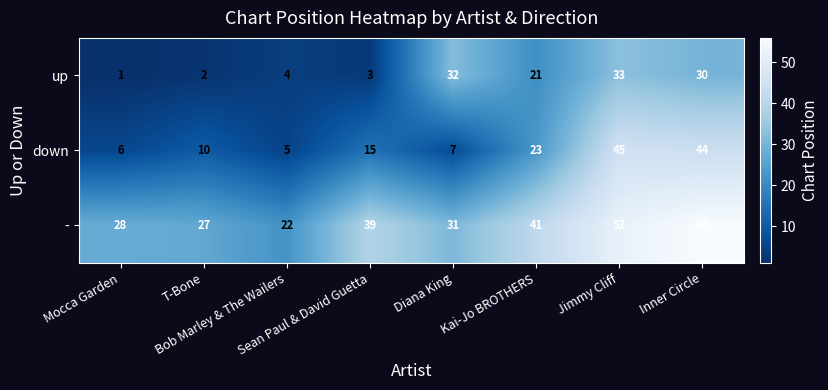

Rank the series by their average value, from highest to lowest.

-, down, up